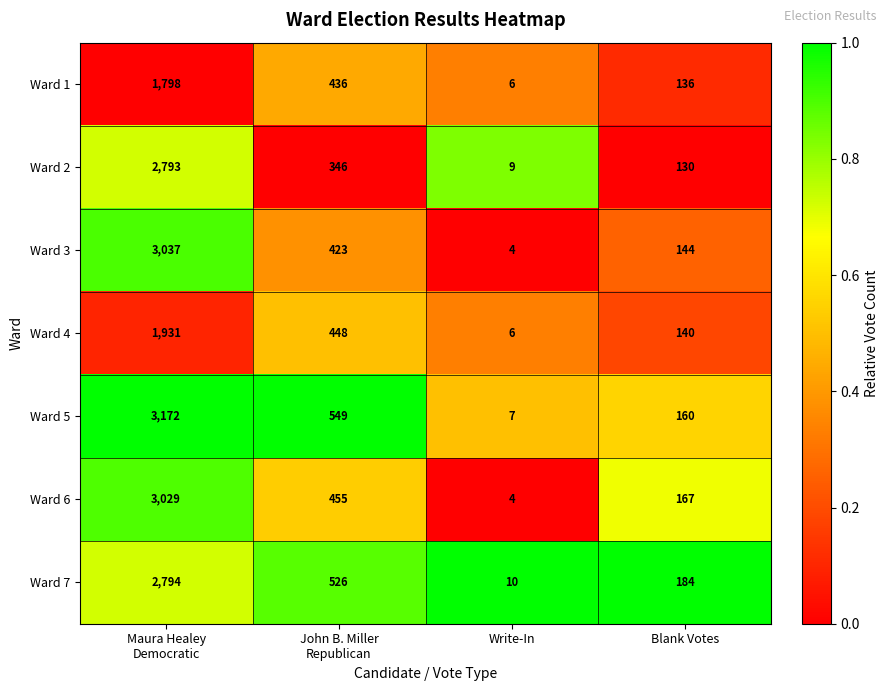

List the series in order of their peak value, highest first.

Ward 5, Ward 3, Ward 6, Ward 7, Ward 2, Ward 4, Ward 1